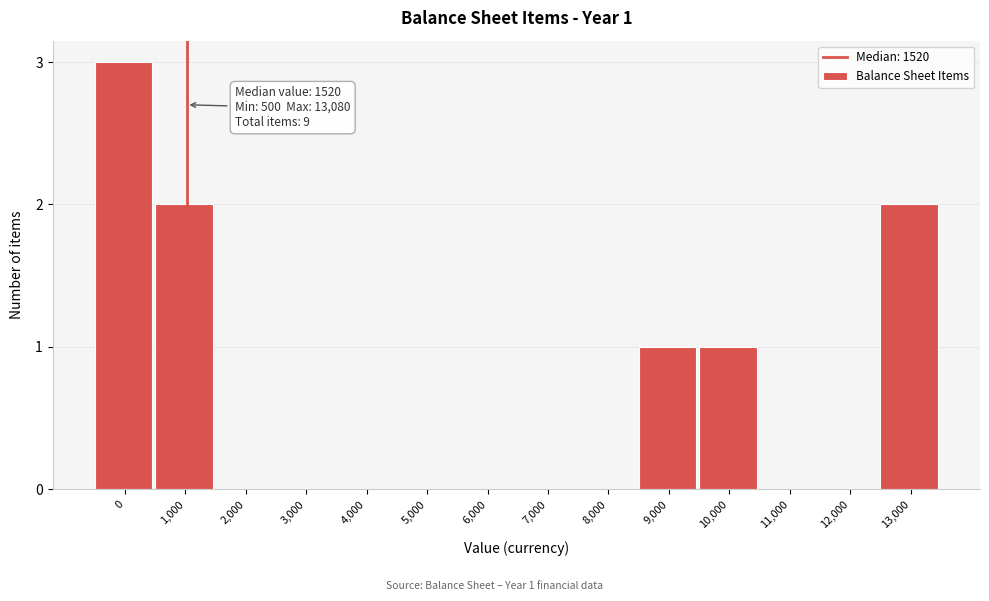

Reading right to left, extract all data points from this chart.

13,000=2	12,000=0	11,000=0	10,000=1	9,000=1	8,000=0	7,000=0	6,000=0	5,000=0	4,000=0	3,000=0	2,000=0	1,000=2	0=3